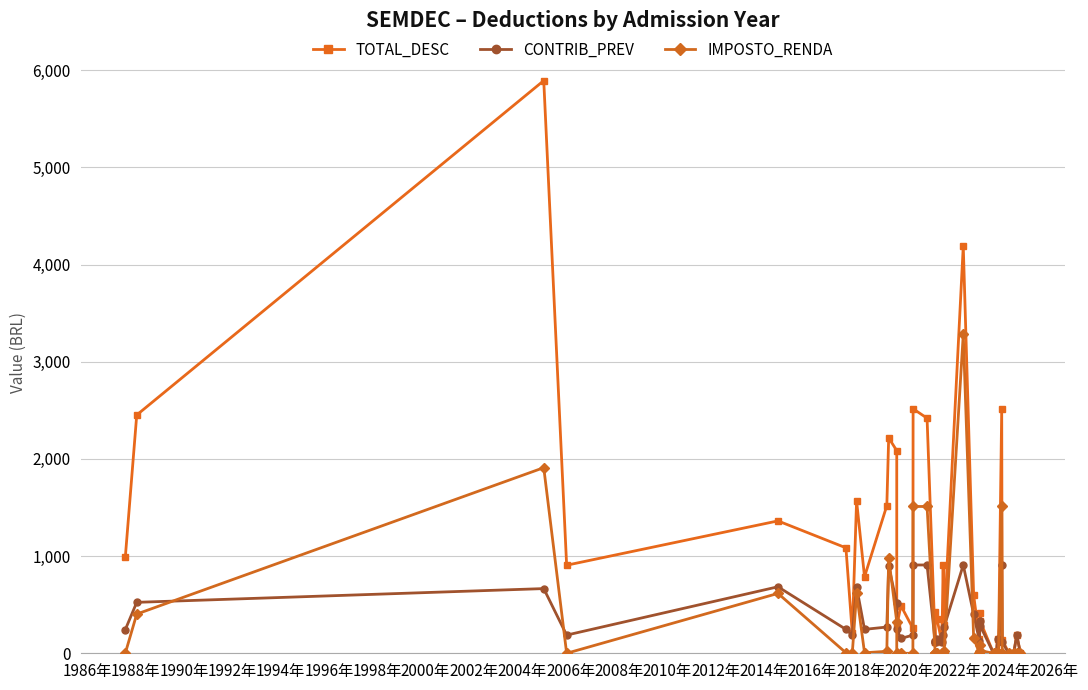

True or false: CONTRIB_PREV and TOTAL_DESC intersect in this chart.

False